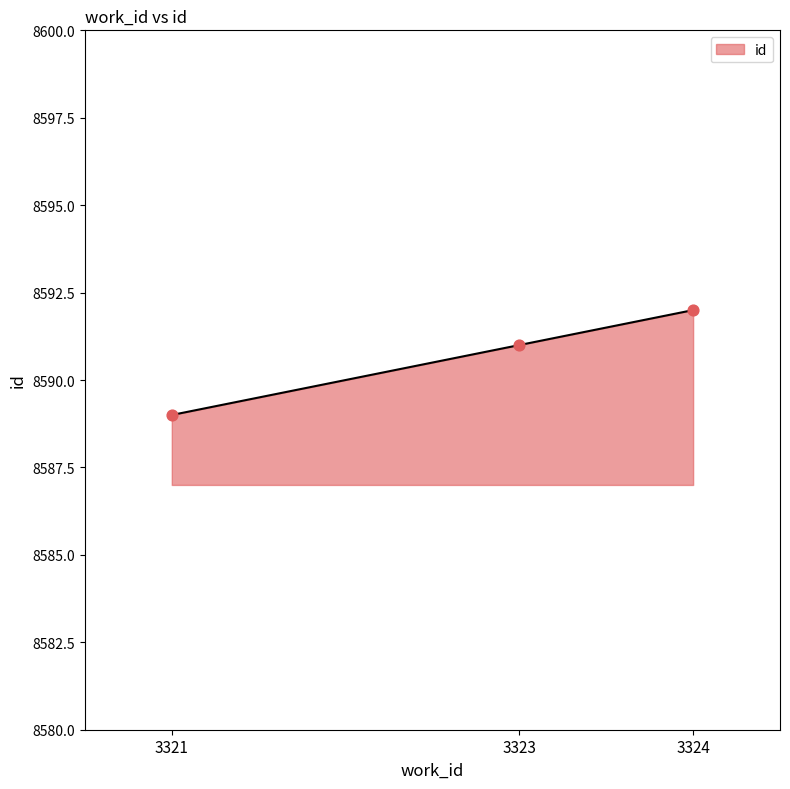

What is the change in value from 3321 to 3323?

+2